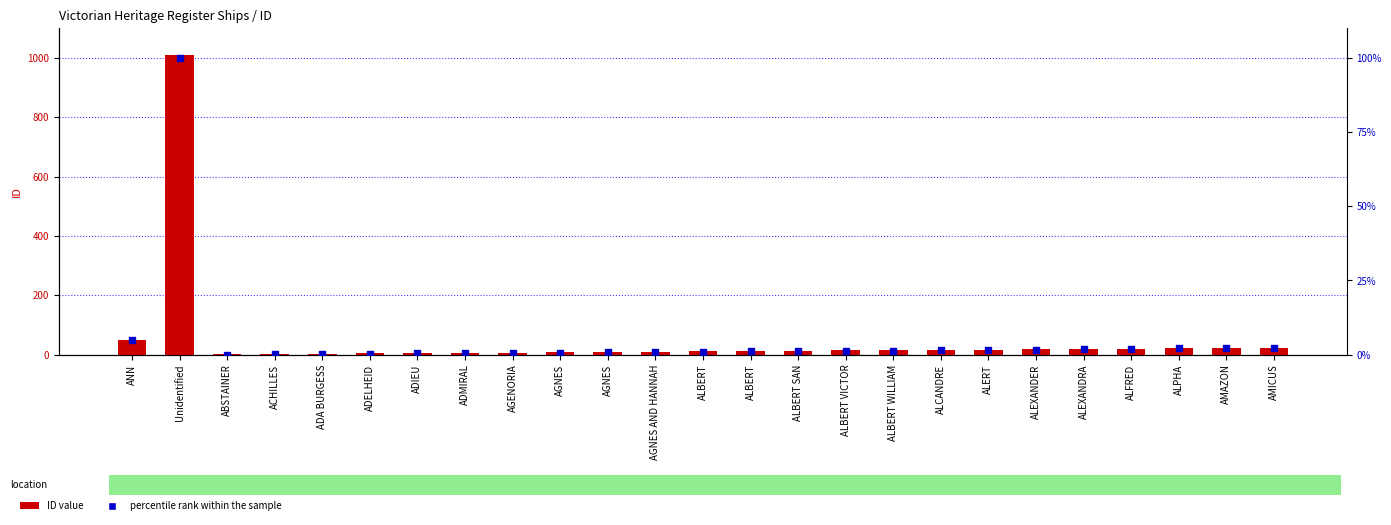

What are all the series names shown in the legend?

ID value, percentile rank within the sample